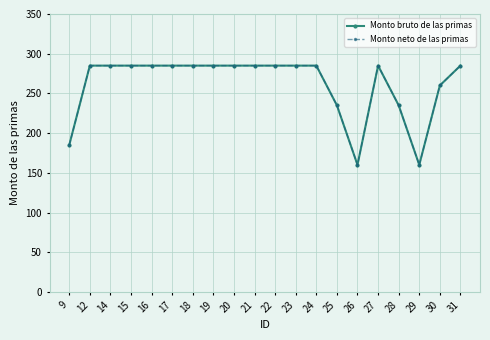

Does the chart have visible grid lines?

Yes